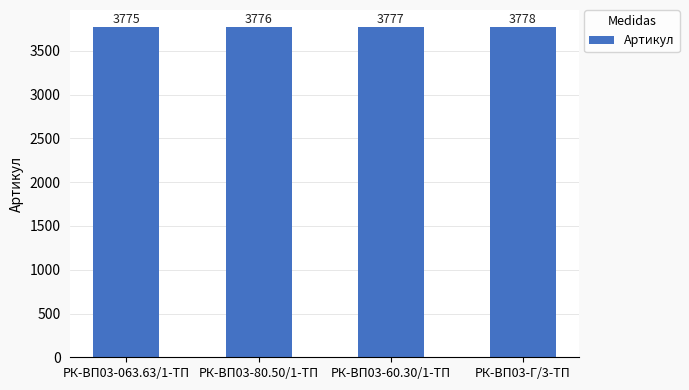

Reading left to right, extract all data points from this chart.

3775	3776	3777	3778